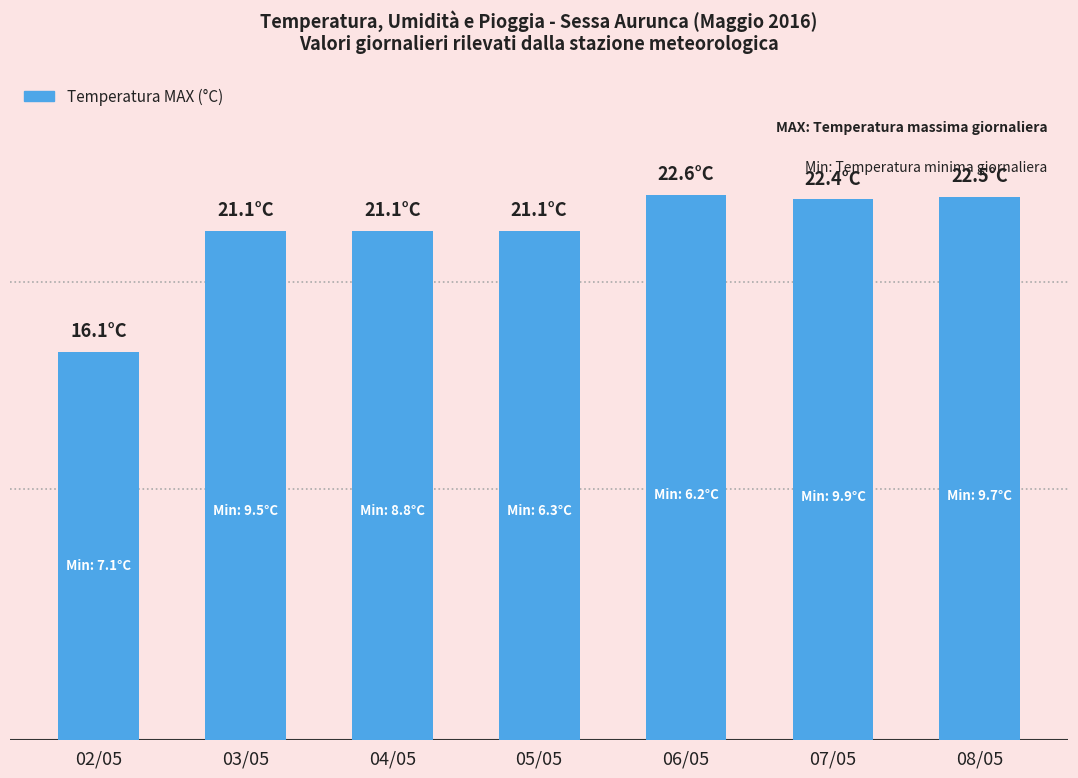

Does the chart contain any negative values?

No